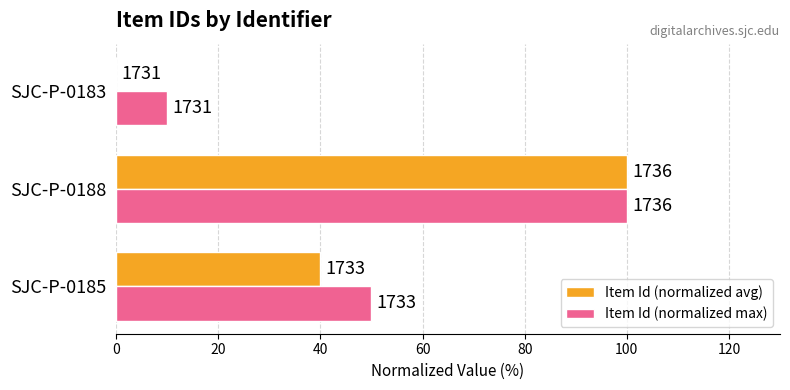

Rank the series by their average value, from highest to lowest.

Item Id (normalized max), Item Id (normalized avg)